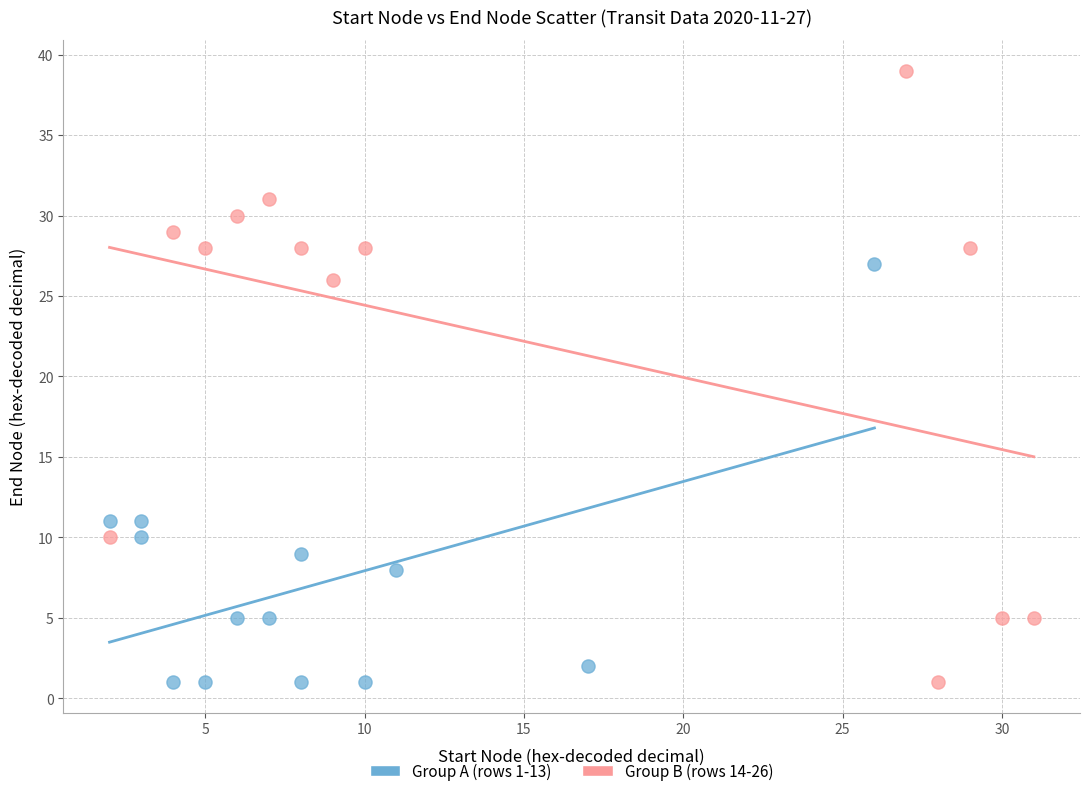

Which series contains the highest Y value?

Group B (rows 14-26)